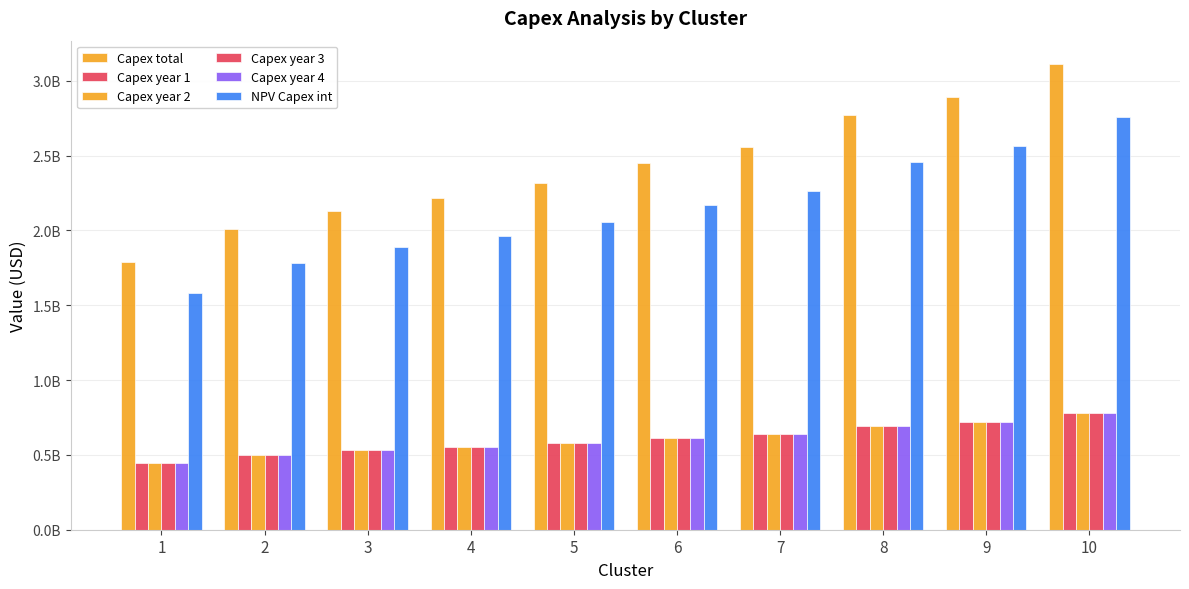

Reading right to left, list all the values displayed in this chart.

Capex total: 3112075550.0	2888837900.0	2771612650.0	2556529800.0	2448478700.0	2315963200.0	2216066900.0	2132480200.0	2008119500.0	1785901200.0
Capex year 1: 778018887.5	722209475.0	692903162.5	639132450.0	612119675.0	578990800.0	554016725.0	533120050.0	502029875.0	446475300.0
Capex year 2: 778018887.5	722209475.0	692903162.5	639132450.0	612119675.0	578990800.0	554016725.0	533120050.0	502029875.0	446475300.0
Capex year 3: 778018887.5	722209475.0	692903162.5	639132450.0	612119675.0	578990800.0	554016725.0	533120050.0	502029875.0	446475300.0
Capex year 4: 778018887.5	722209475.0	692903162.5	639132450.0	612119675.0	578990800.0	554016725.0	533120050.0	502029875.0	446475300.0
NPV Capex int: 2758816466.4	2560919052.0	2457000318.4	2266332033.3	2170546070.2	2053072719.2	1964515885.3	1890417310.1	1780173088.4	1583179315.1